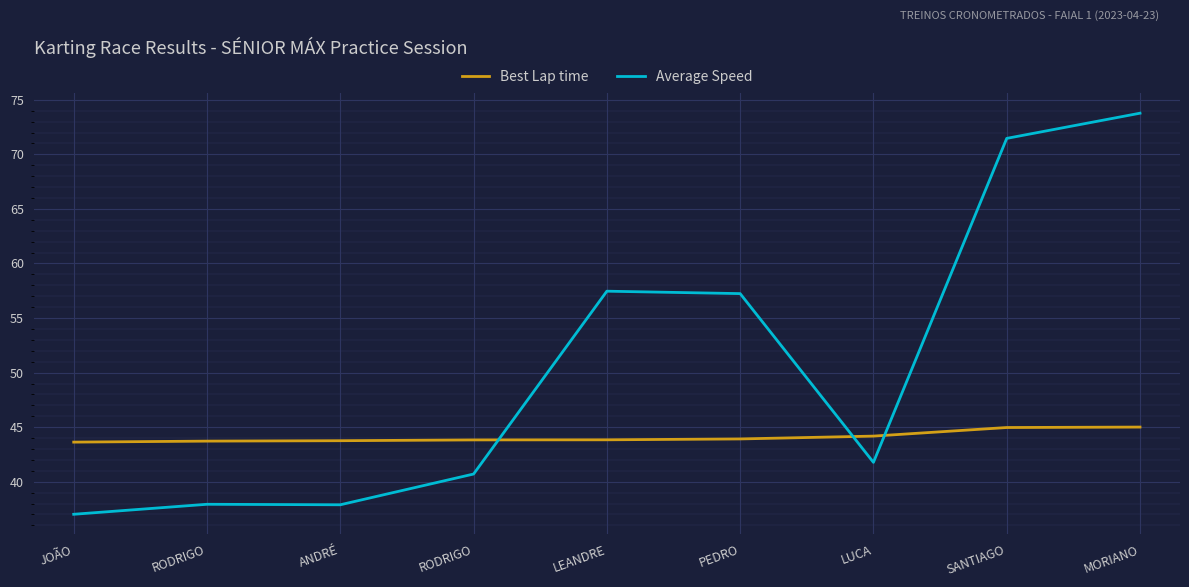

At which label does Best Lap time reach its peak?

MORIANO